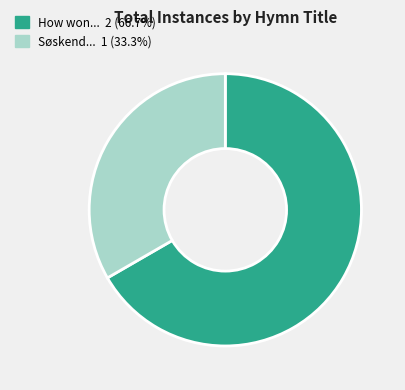

Does any single category account for the majority?

Yes